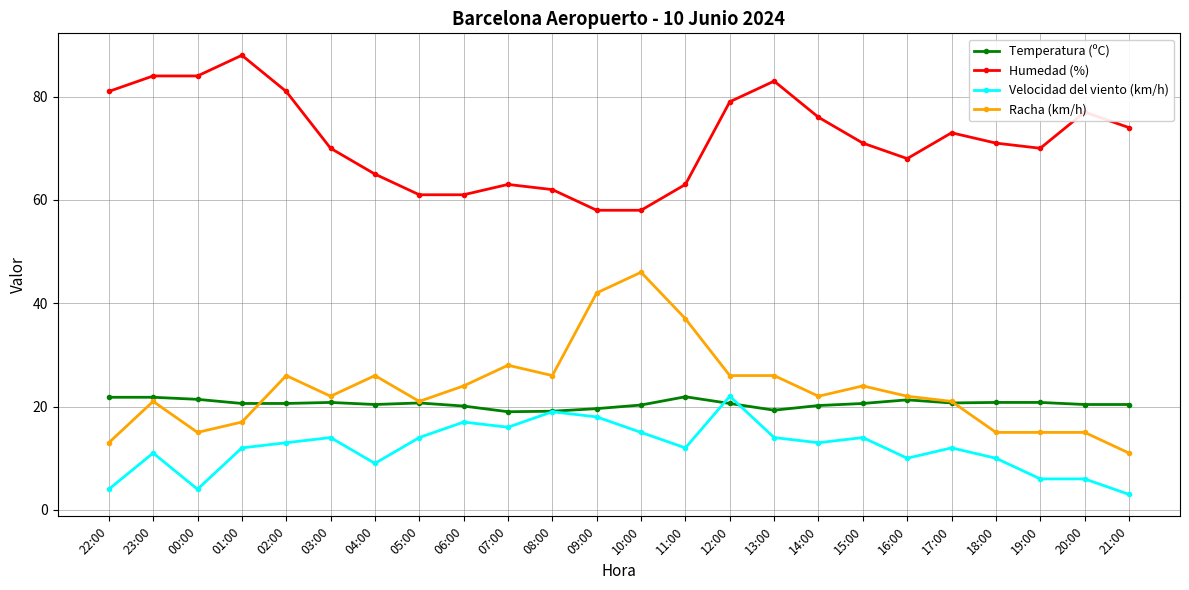

Is it true that Temperatura (ºC) equals 34.6 at 00:00?

False